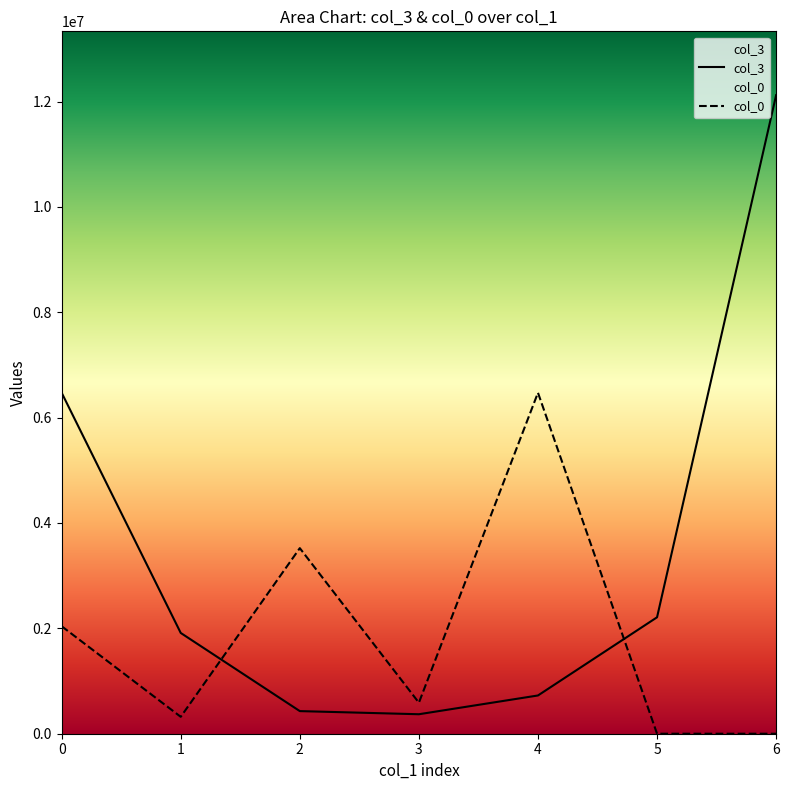

True or false: col_3 has more than 0 points higher than both neighbors.

False